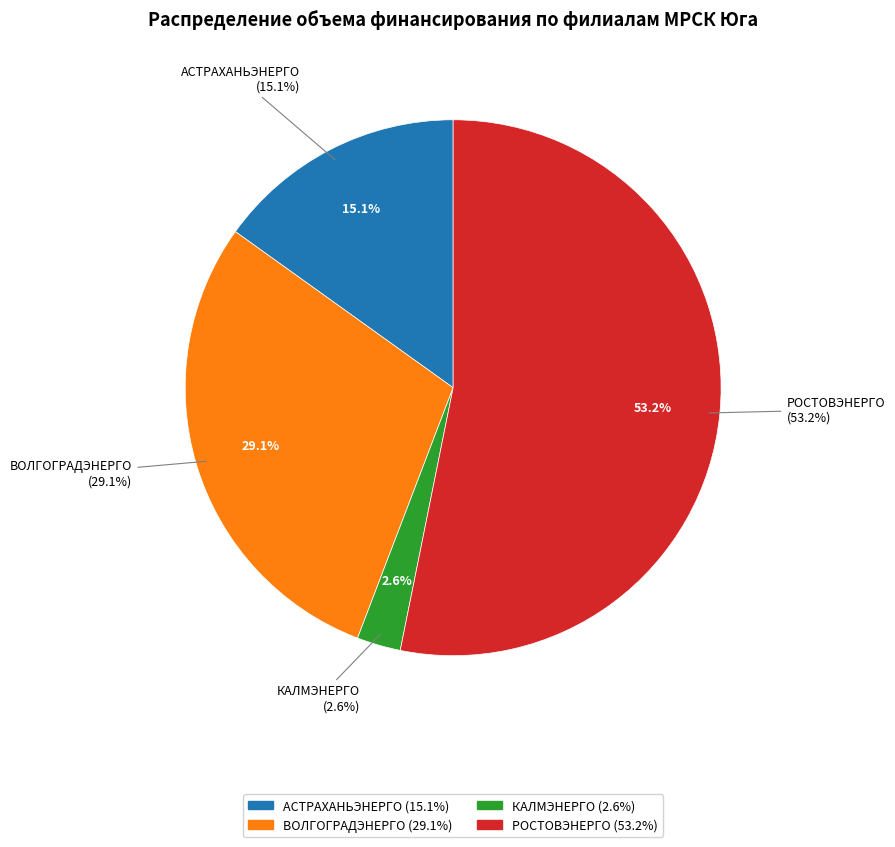

To the nearest percent, what is the difference between the largest and smallest slice percentages?

51%